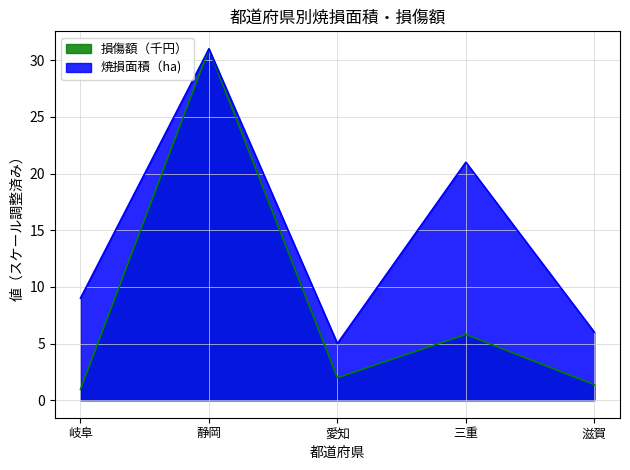

Where does the 焼損面積（ha) series first go above 9?

静岡